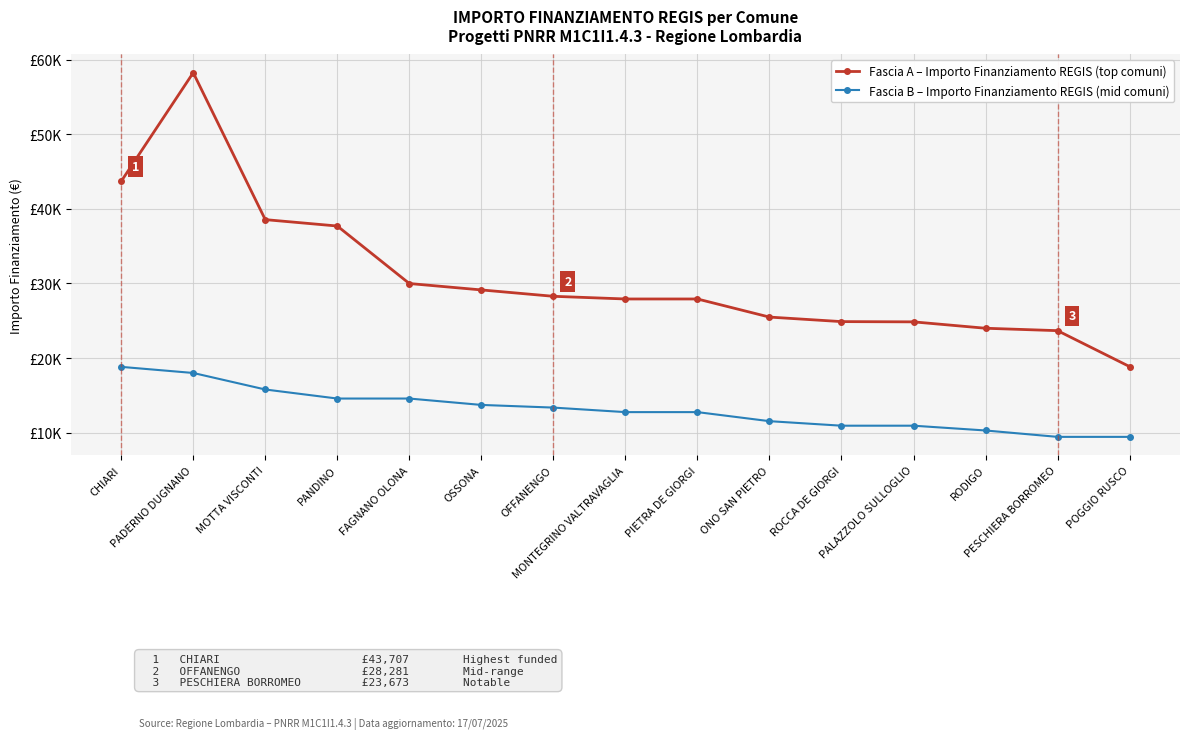

Is this an area chart (filled region under the line)?

No